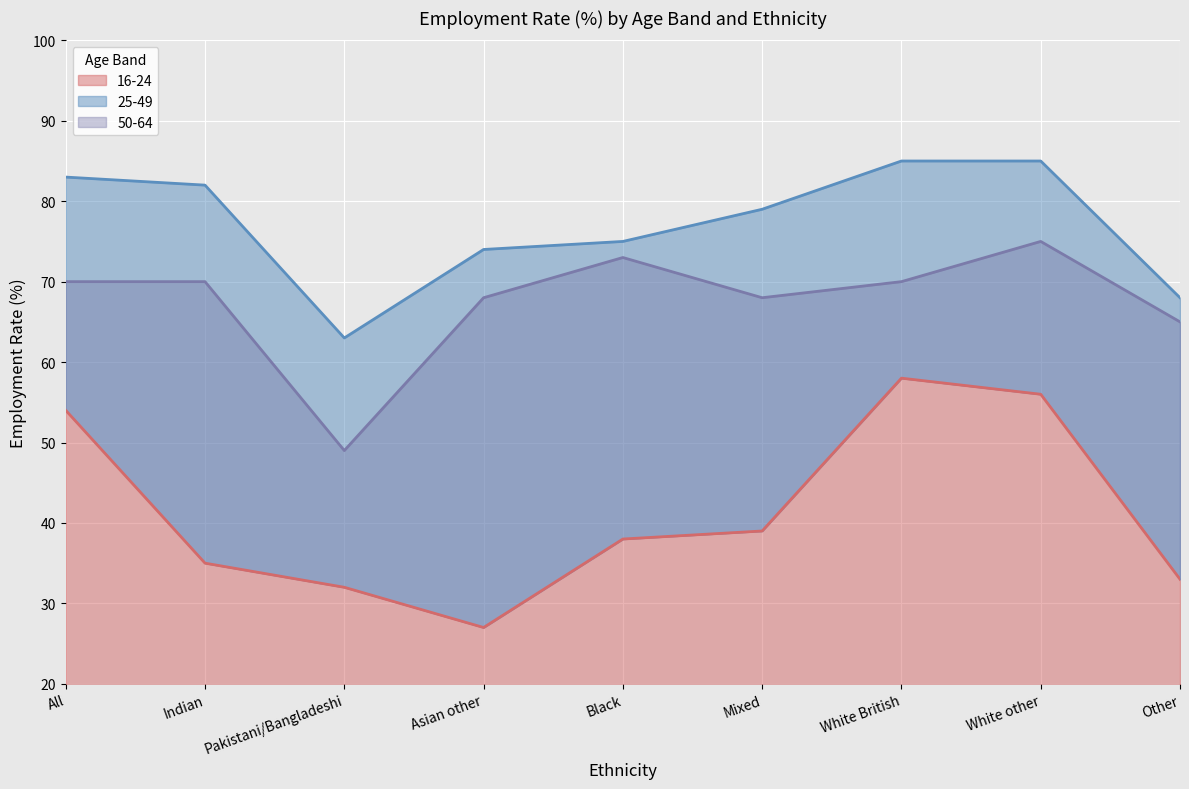

At which category is the sum across all series the highest?

White other